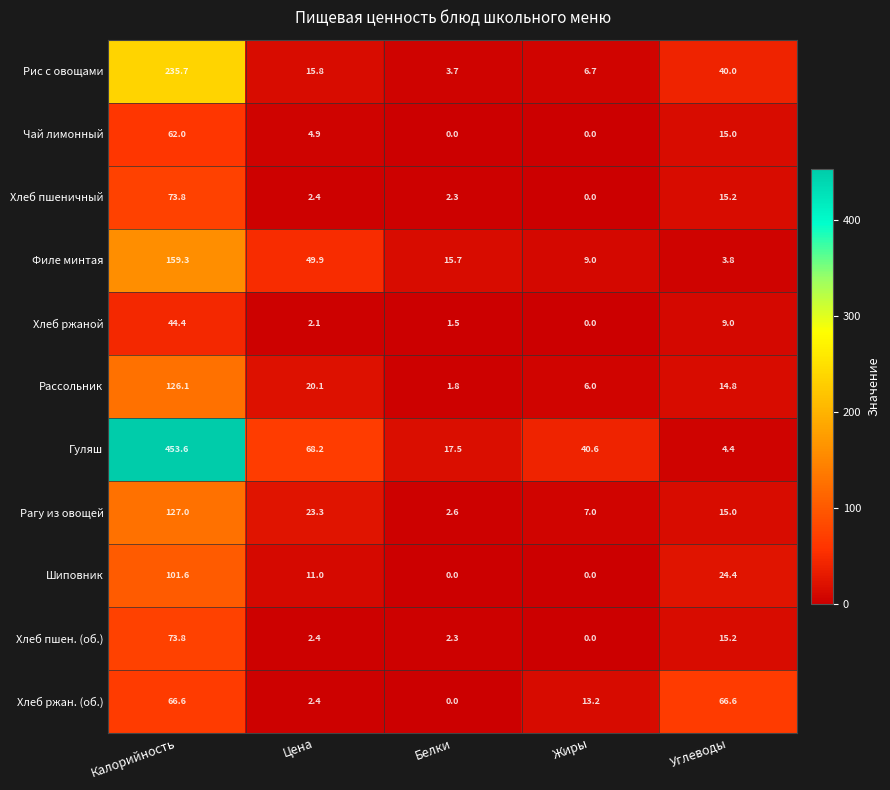

Where is Хлеб пшен. (об.) nearest to the value 36?

Углеводы